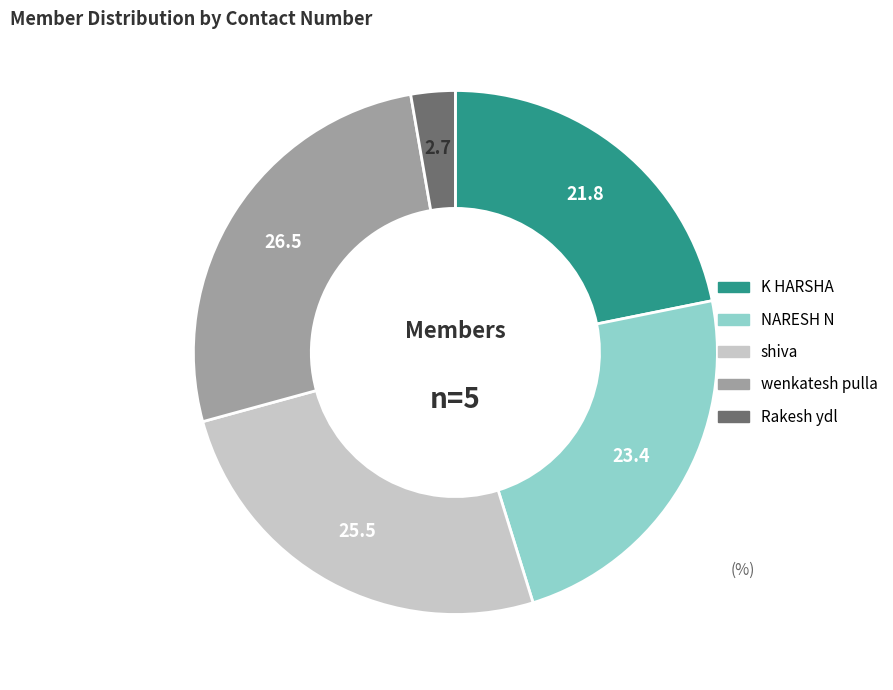

Count the number of slices in the pie.

5